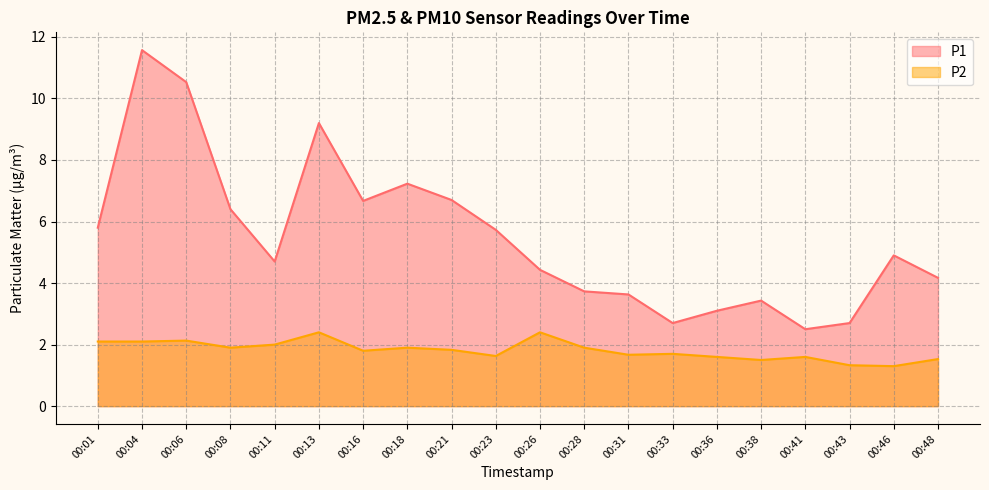

True or false: P2 has a value of 2.5 at 00:36.

False